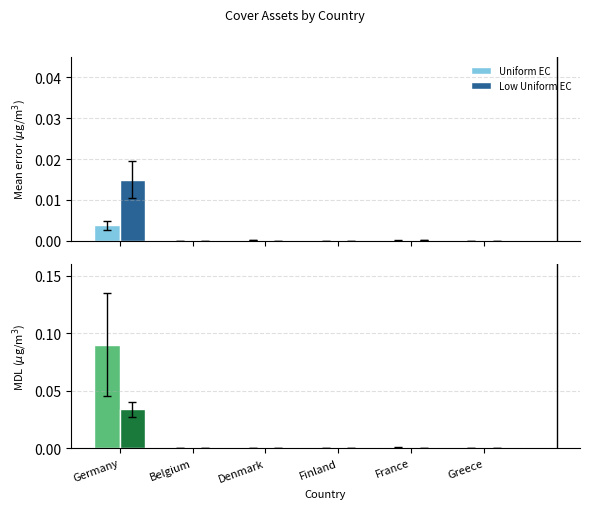

What is the difference between the maximum and minimum values in the Uniform EC series?

0.1